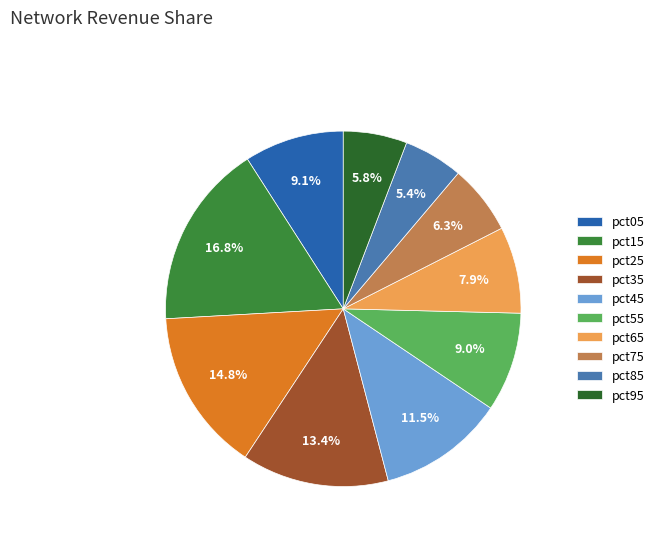

The pct35 slice represents 13% of the pie. True or false?

True